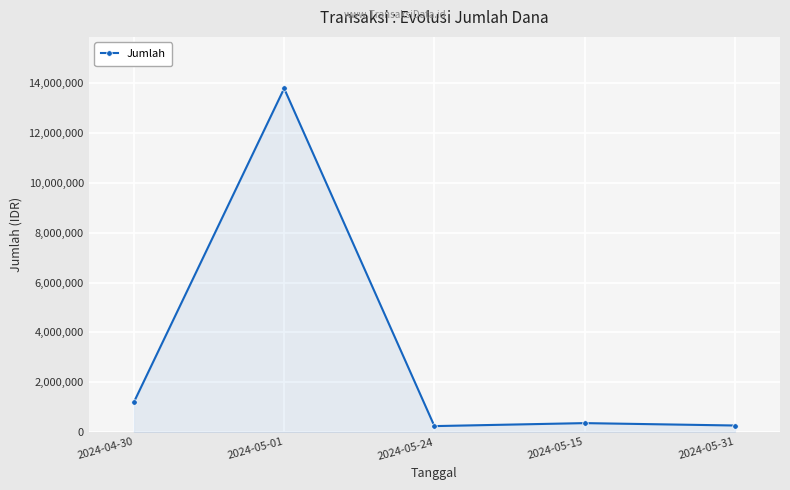

Read the value at 2024-05-15, to the nearest 50.

360000